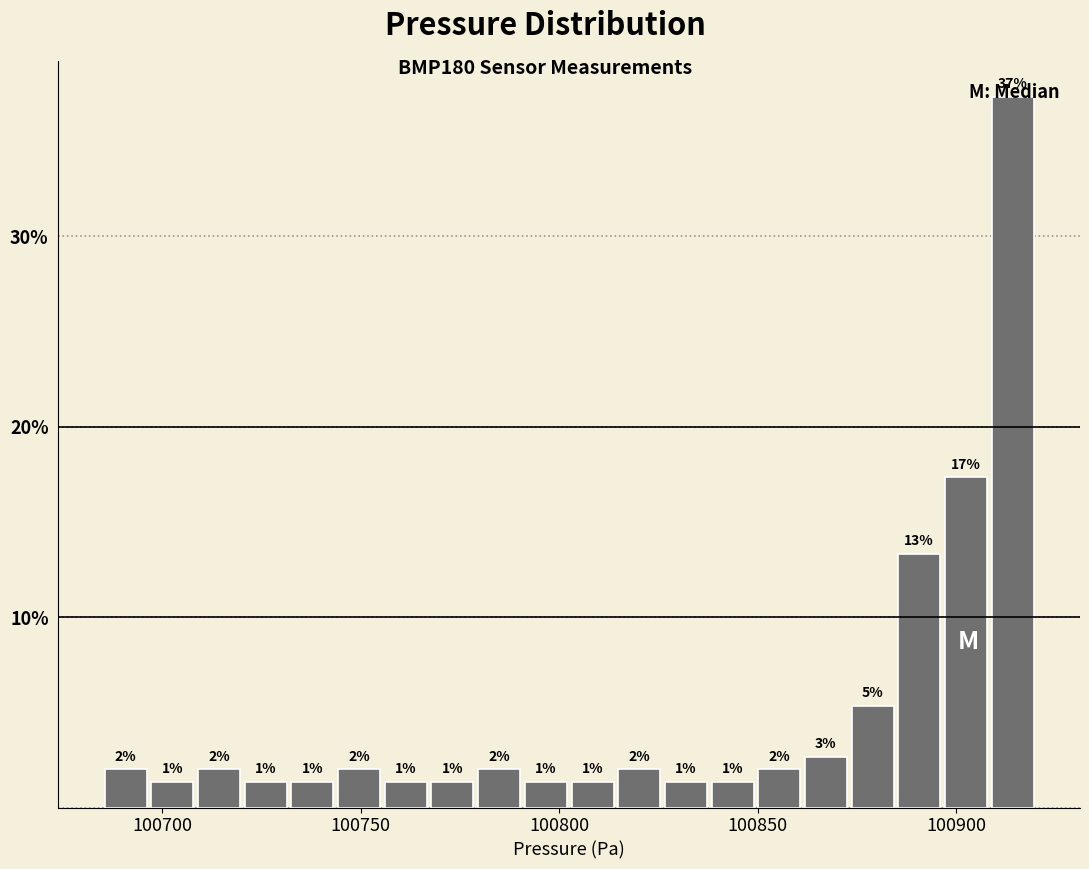

Read against the x-axis, roughly where is the centre of the tallest bar?

100915